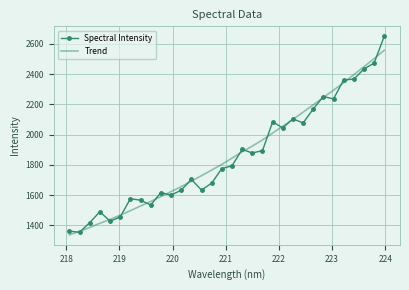

What is the maximum value shown in the chart?

2650.1